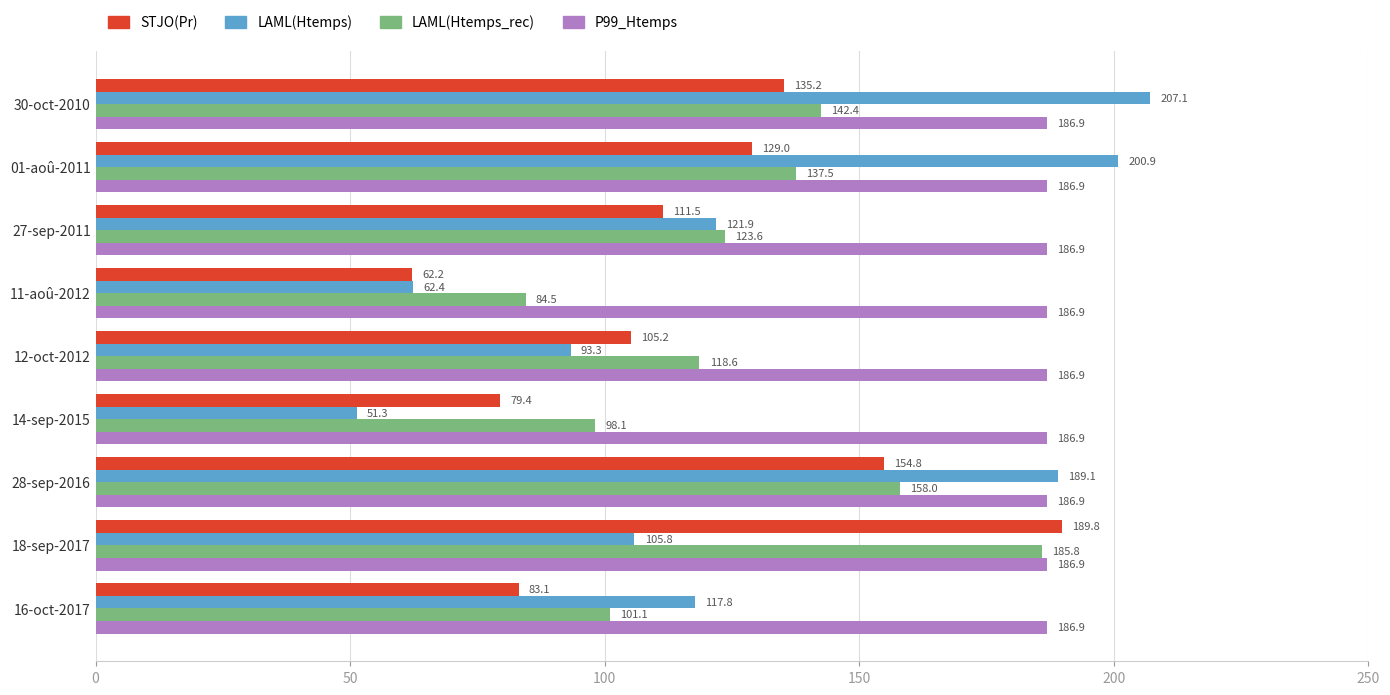

Between 30-oct-2010 and 28-sep-2016, which series saw the biggest shift?

STJO(Pr)